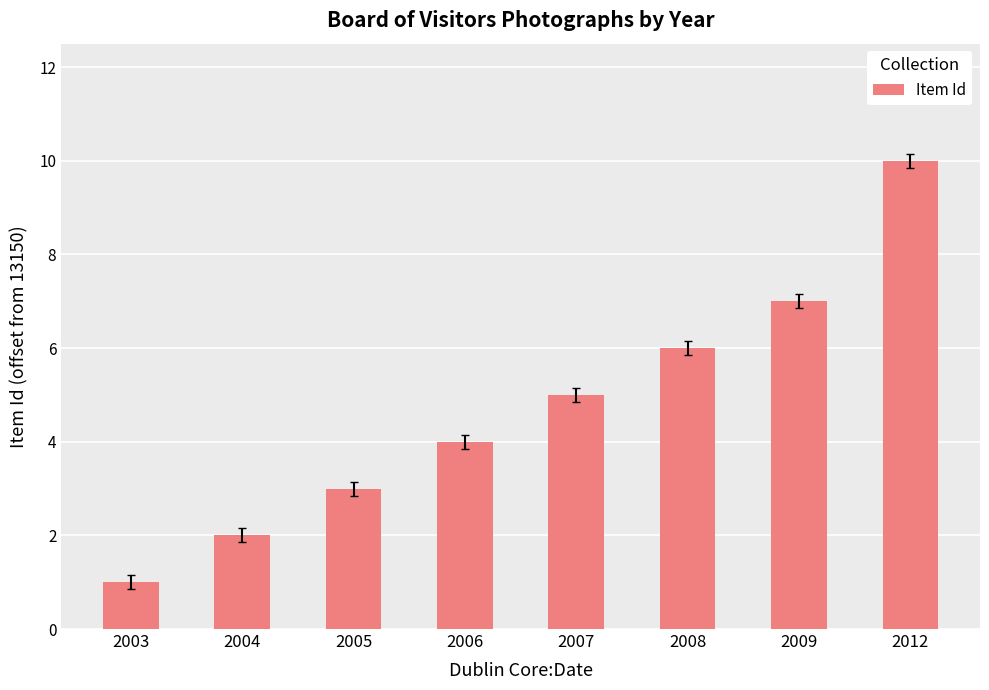

Reading left to right, list all the values displayed in this chart.

2003=1	2004=2	2005=3	2006=4	2007=5	2008=6	2009=7	2012=10